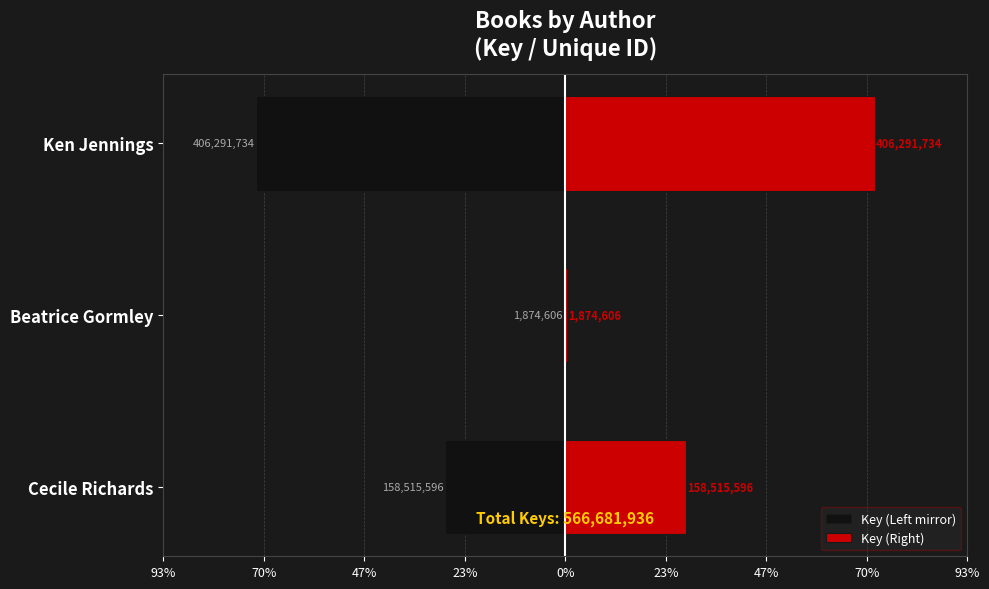

Which series changed the most between Cecile Richards and Beatrice Gormley?

Key (Left mirror)